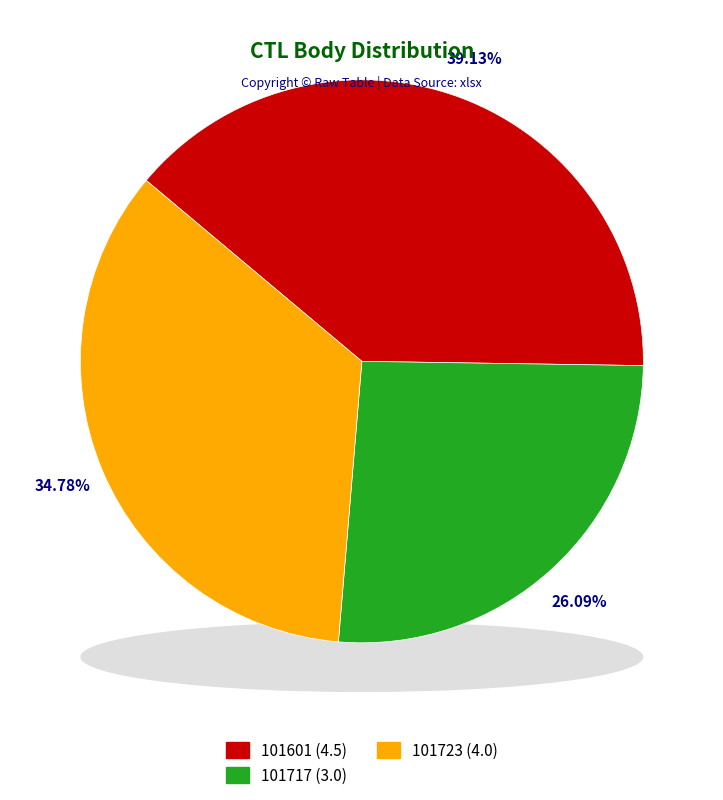

Count the number of slices in the pie.

3